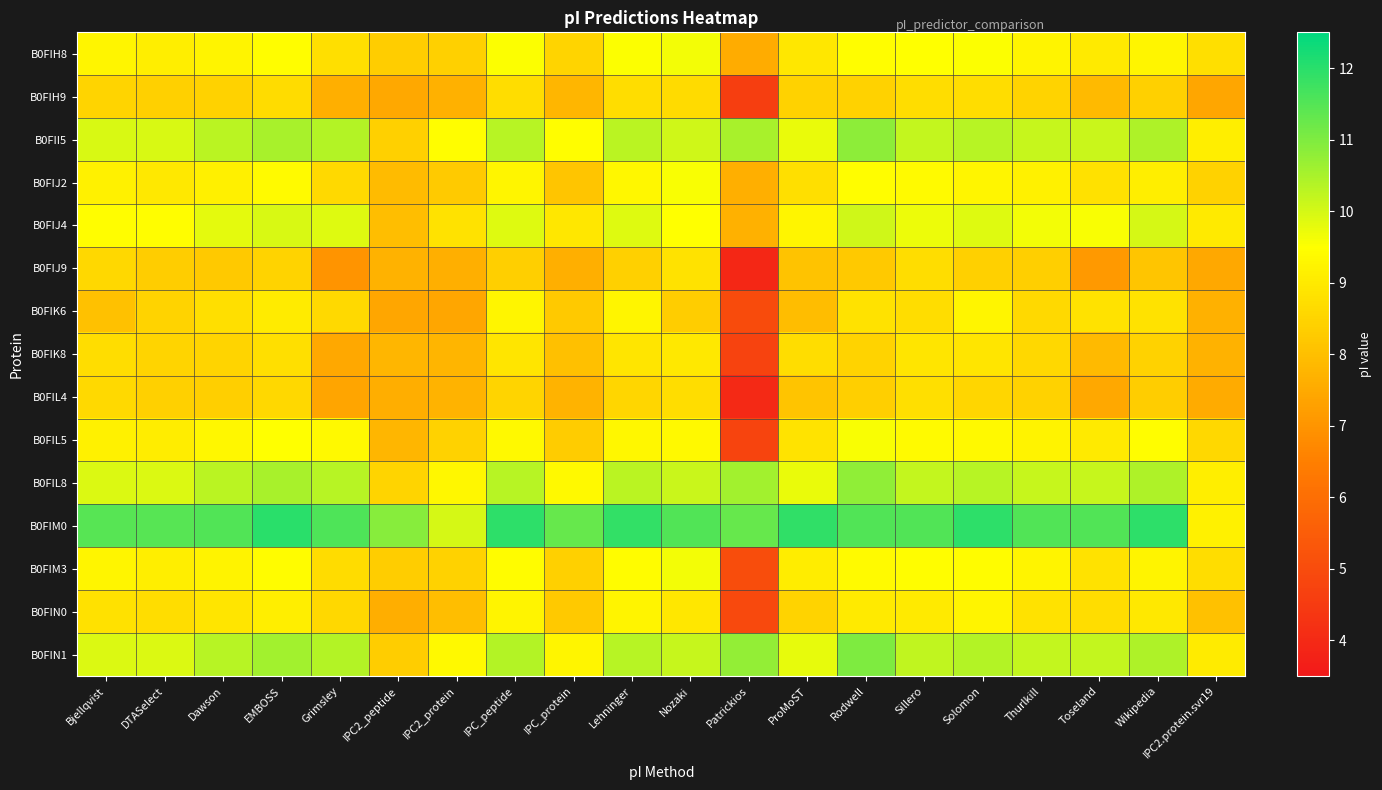

Which series has the widest spread of values?

B0FIJ9